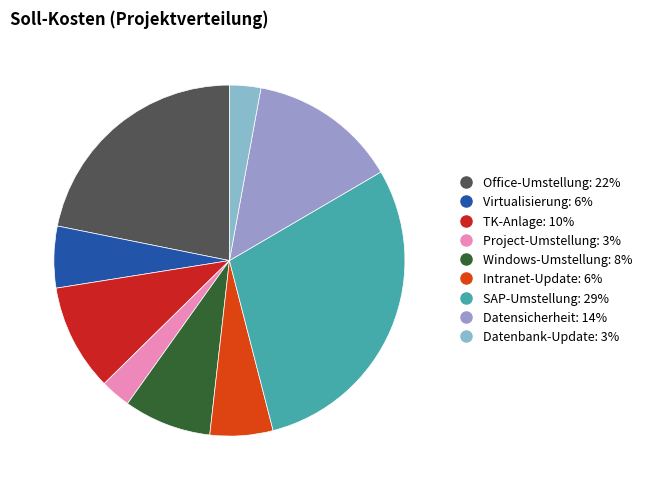

Rank the categories by value from lowest to highest.

Project-Umstellung, Datenbank-Update, Virtualisierung, Intranet-Update, Windows-Umstellung, TK-Anlage, Datensicherheit, Office-Umstellung, SAP-Umstellung